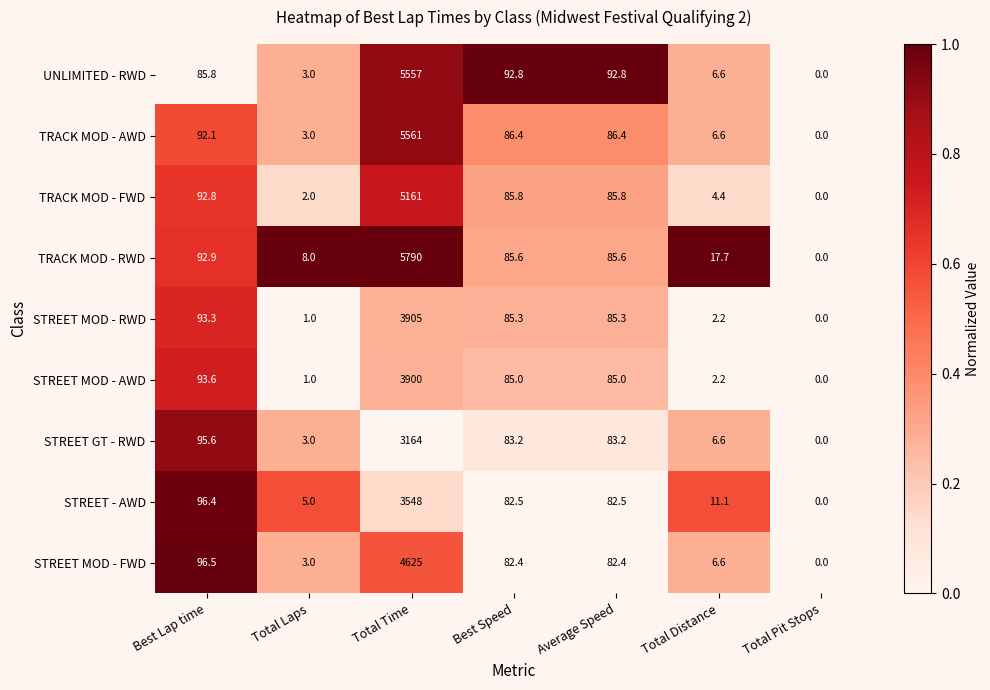

What is the spread (max minus min) of values at Total Distance?

15.5